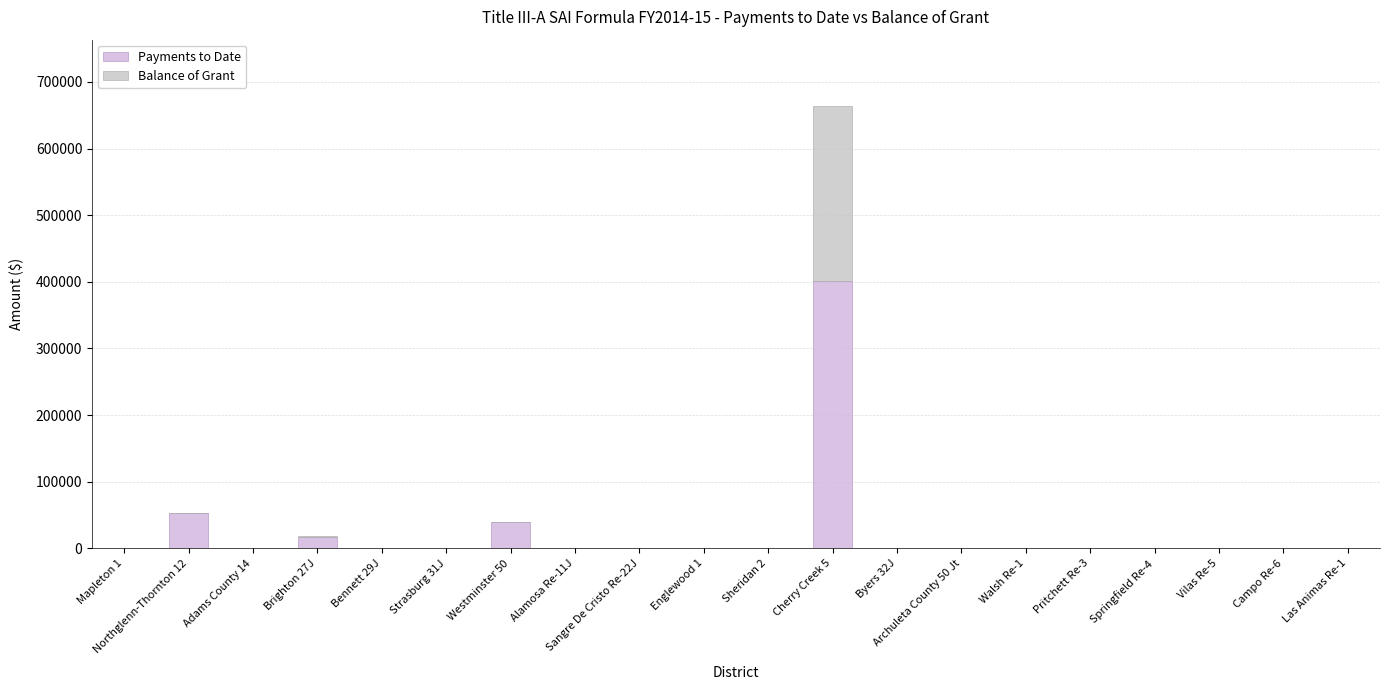

The Payments to Date series shows 0 at Sangre De Cristo Re-22J. True or false?

True